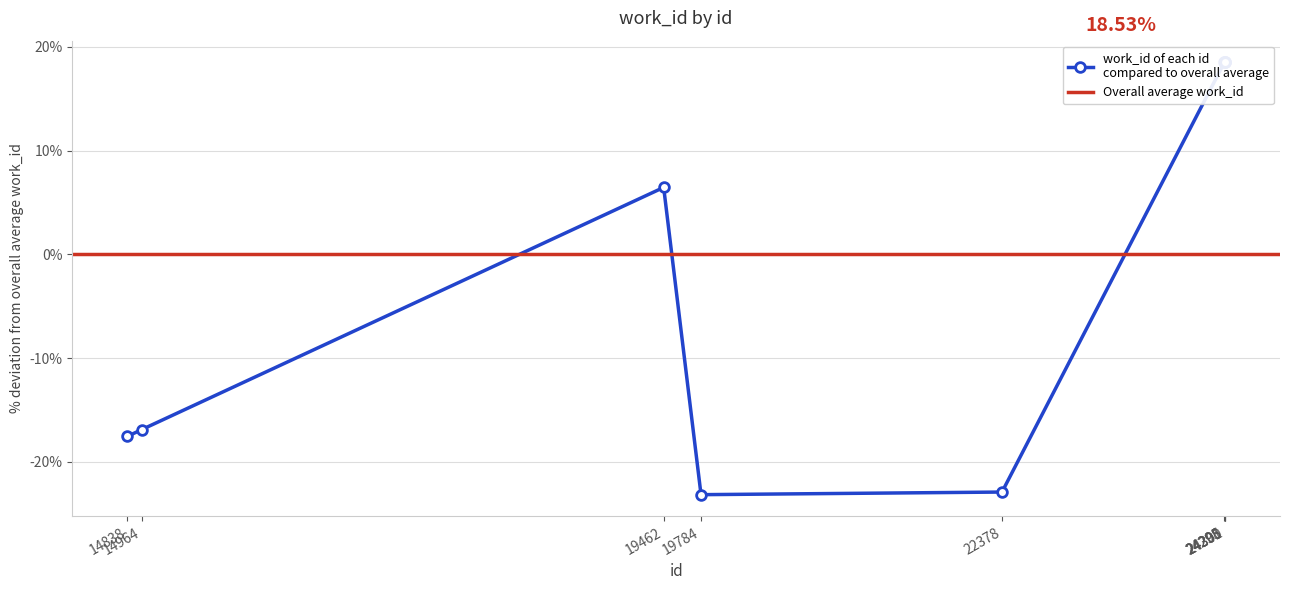

True or false: the data has more than 0 interior local peaks.

True